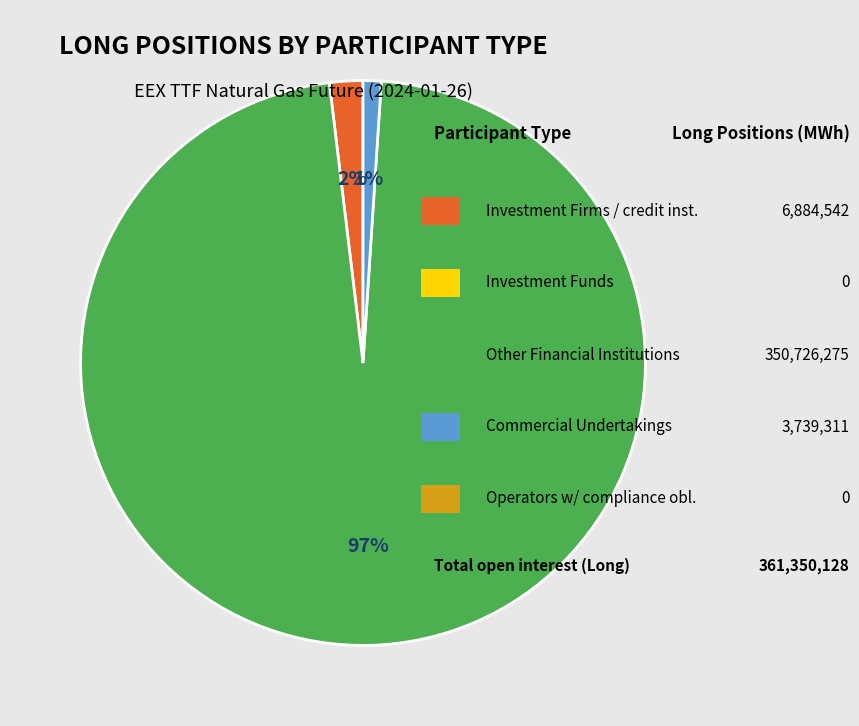

To the nearest percent, what is the average slice percentage?

33%